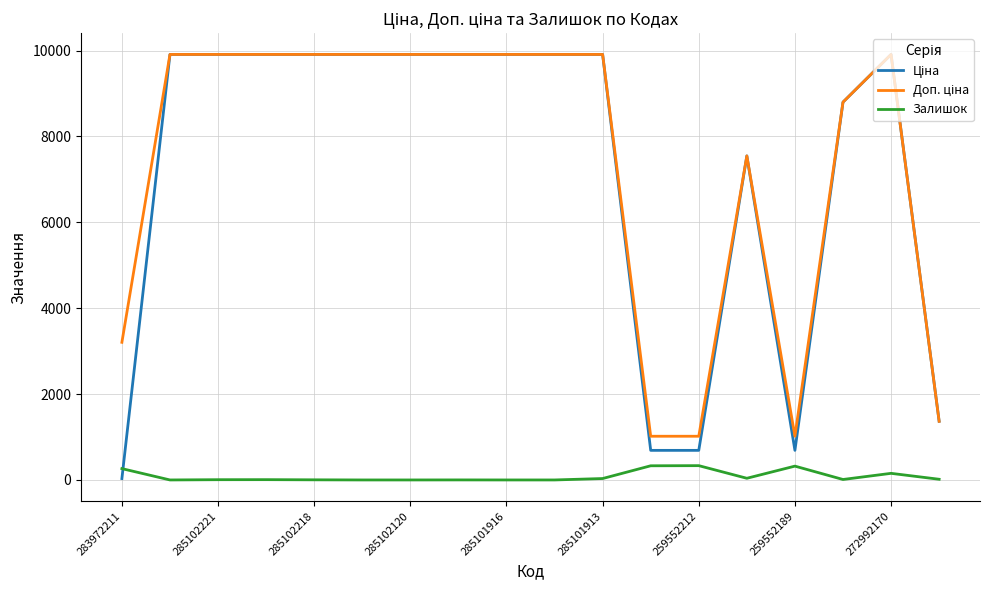

Is this an area chart (filled region under the line)?

No